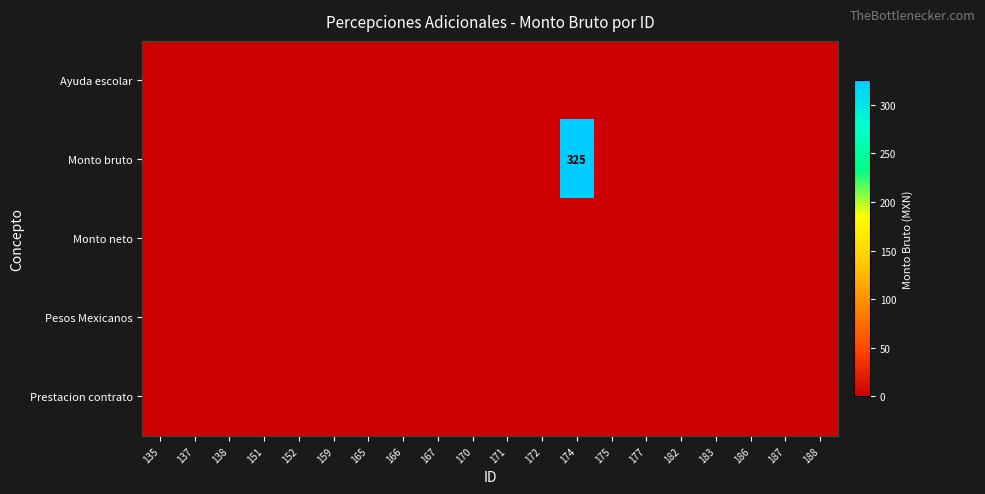

Which label corresponds to the smallest value in the chart?

135